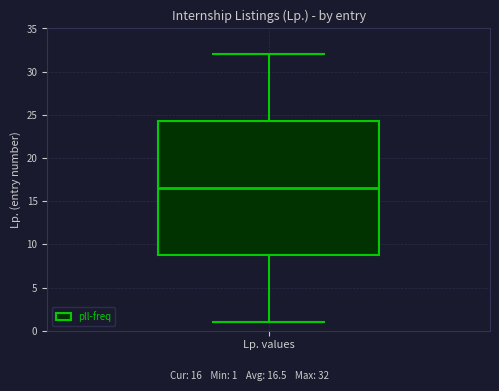

Transcribe this box plot: give where the median line is, the range the box spans, and where the two whiskers end, as read against the y-axis. The values are not printed on the chart, so give them approximately, as read against the axis.

median 16.5, box 9.0 to 24.5, whiskers 1.0 to 32.0